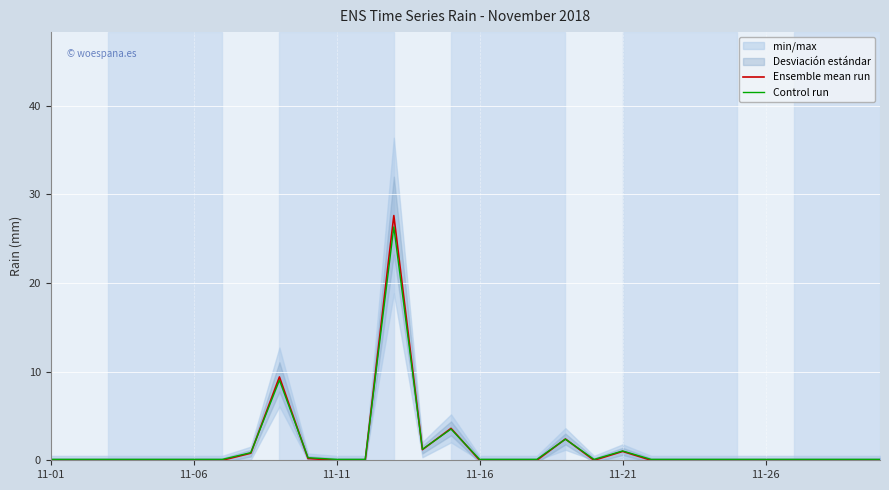

The Control run series shows 0.1 at 11-06. True or false?

True